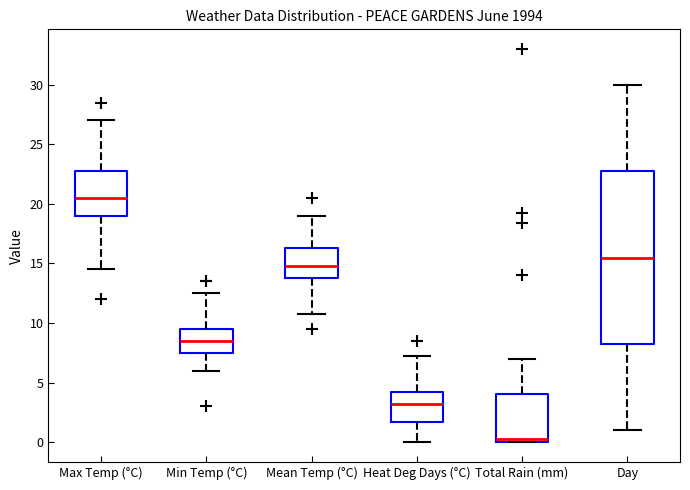

Which box has the highest median line?

Max Temp (°C)